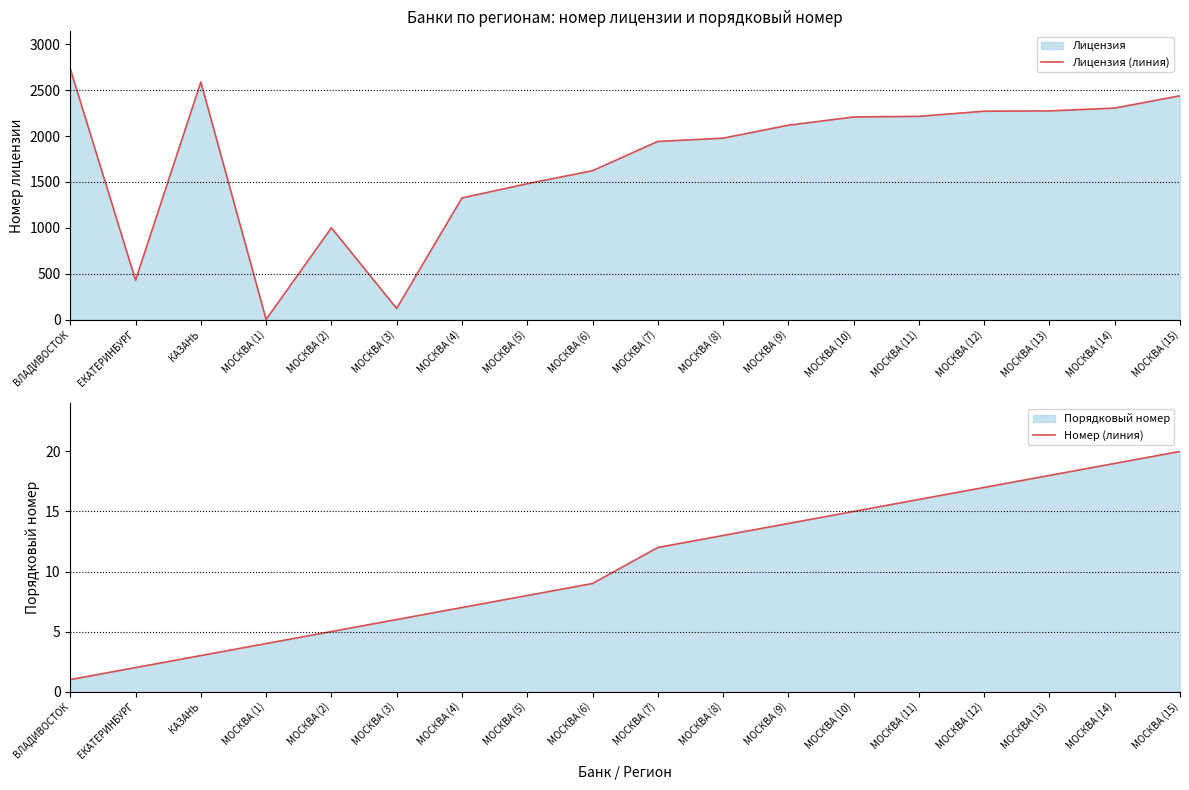

At how many categories does at least one series exceed 1423?

13